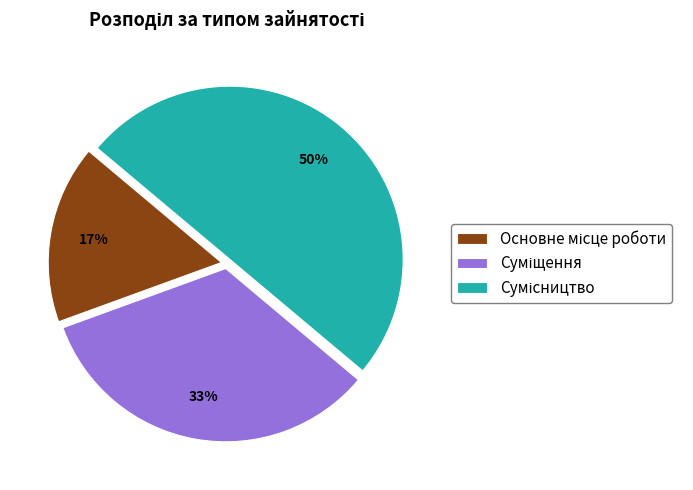

To the nearest percent, what is the difference between the largest and smallest slice percentages?

33%